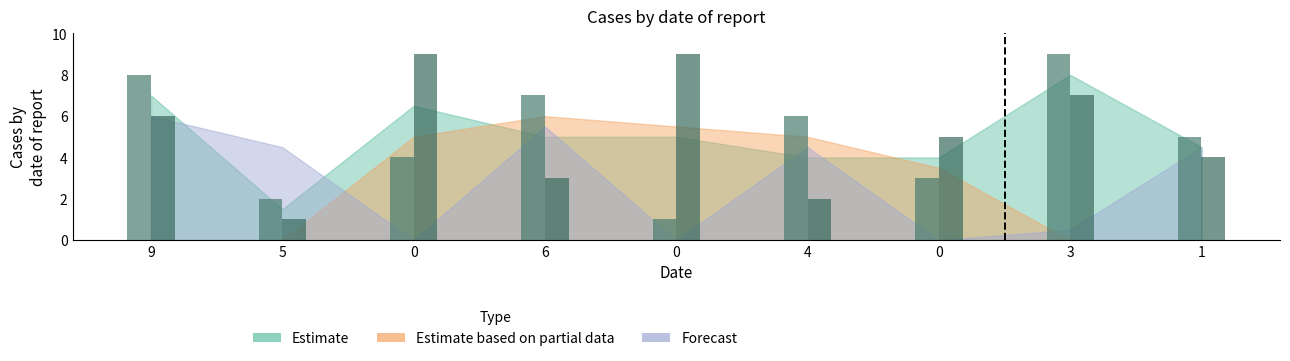

How many bars are there in each group?

2